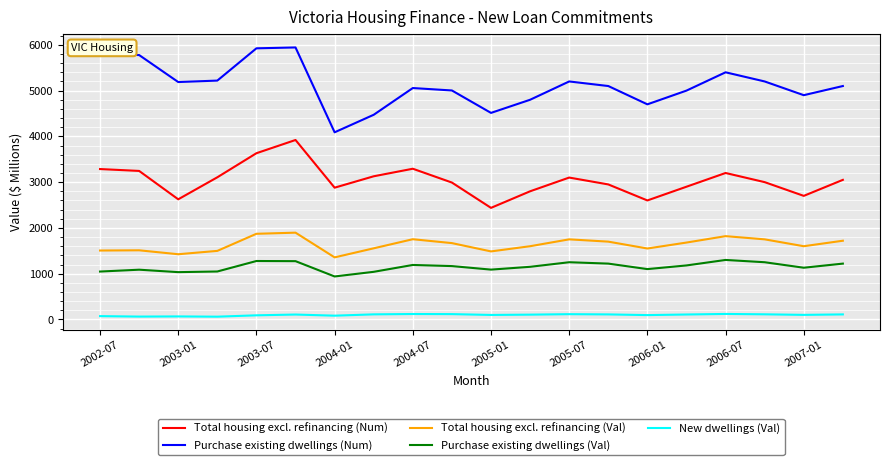

True or false: Total housing excl. refinancing (Val) and Total housing excl. refinancing (Num) cross at least once.

False